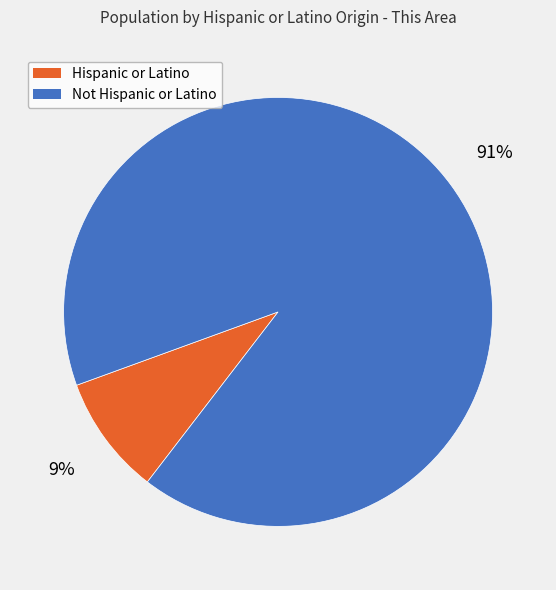

Rank the categories by value from lowest to highest.

Hispanic or Latino, Not Hispanic or Latino